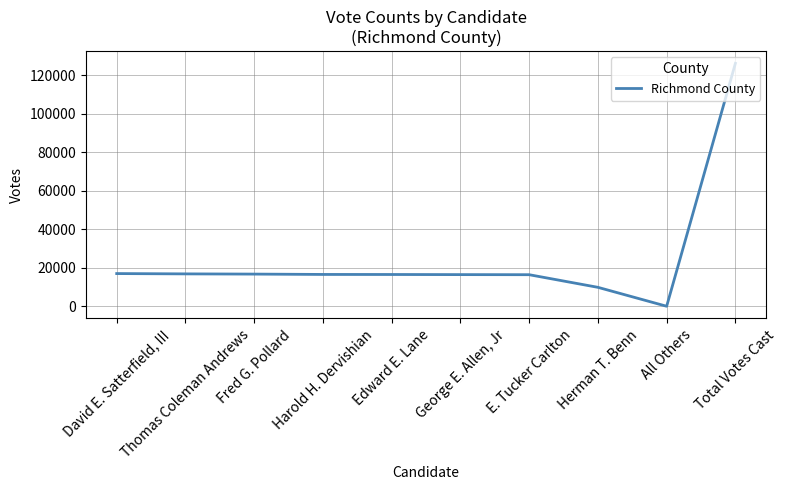

What is the greatest value displayed?

126148